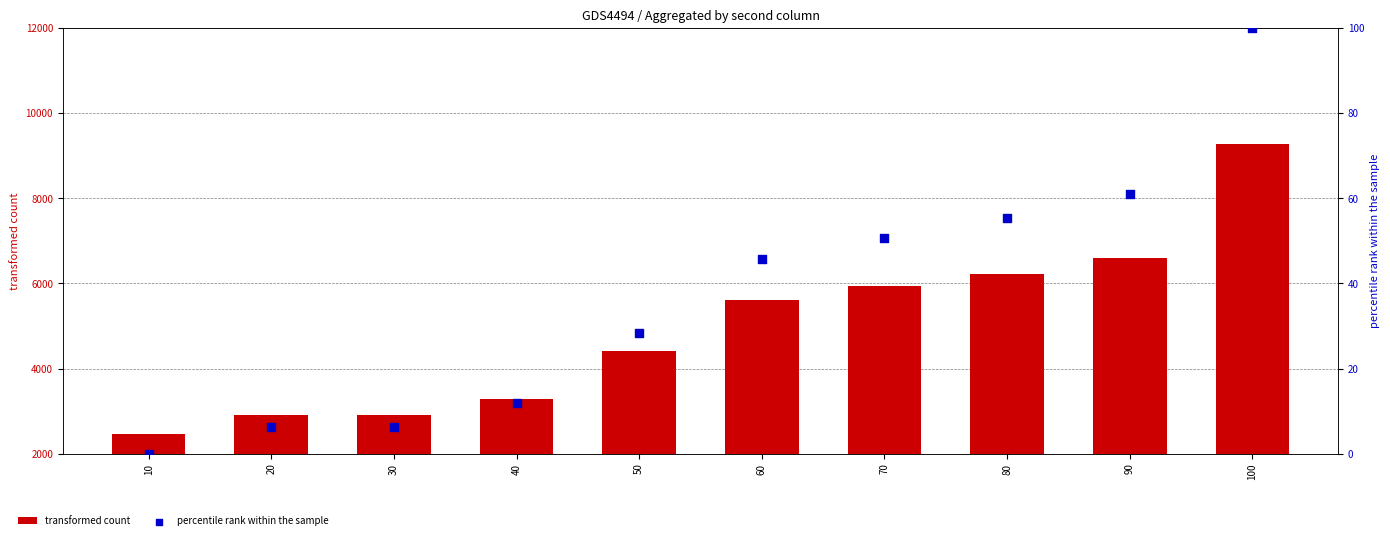

Which series has the largest total across all categories?

transformed count